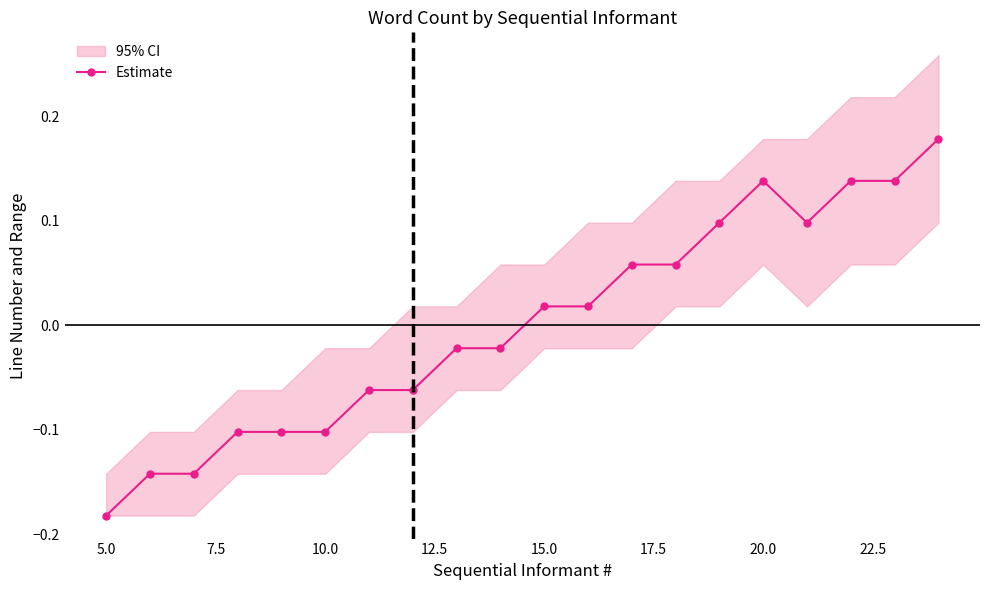

What is the value of the 2nd point from the left?

-0.1